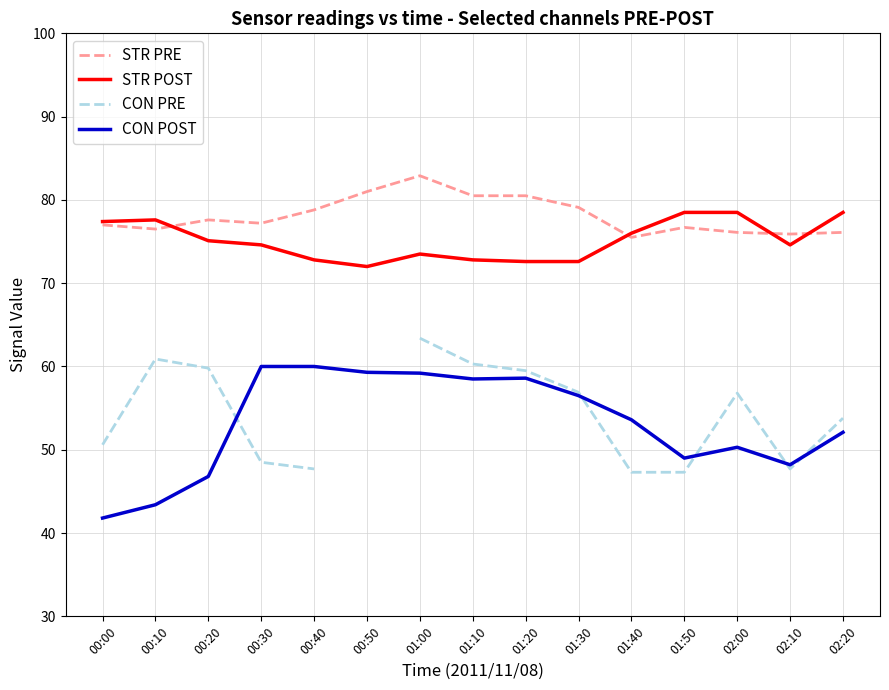

What is the greatest value displayed?

82.9